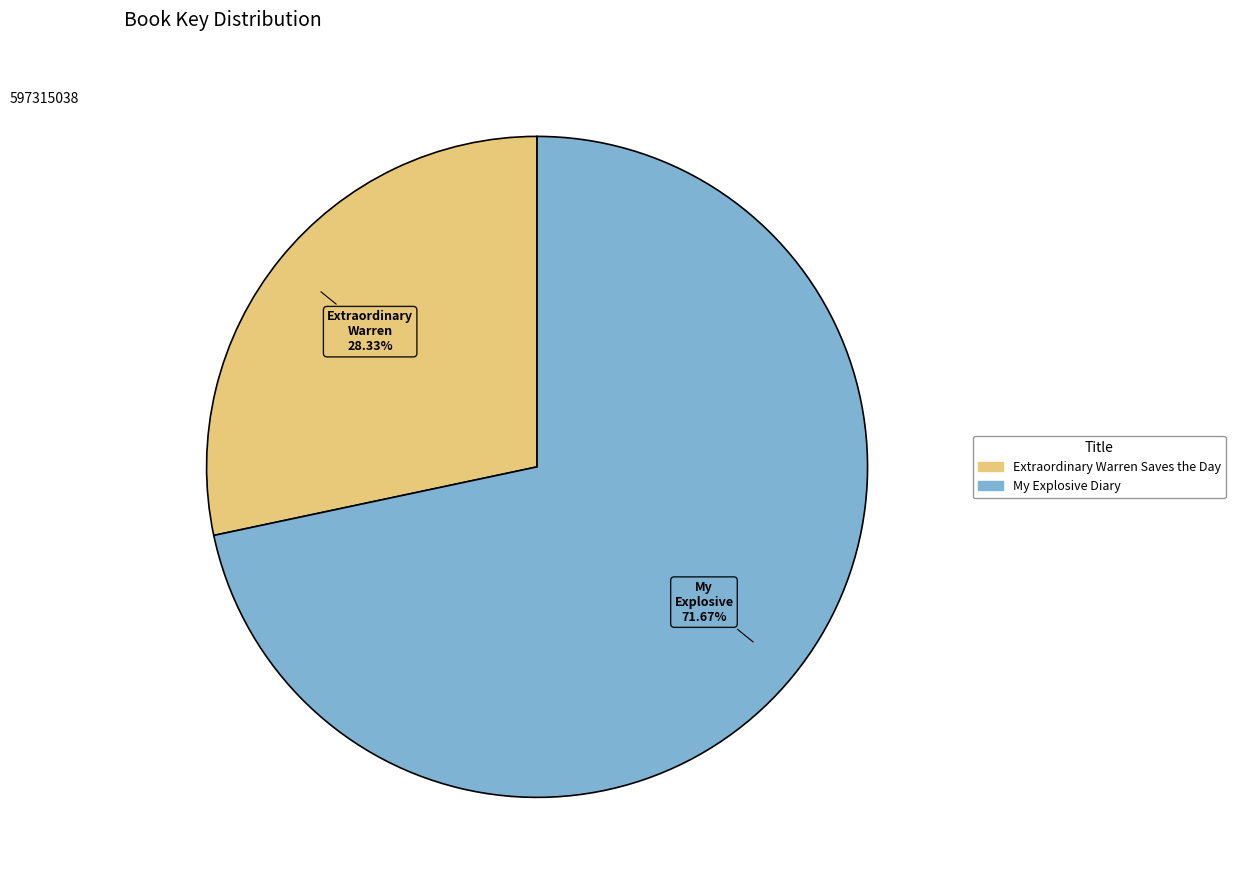

What percentage is the Extraordinary Warren Saves the Day slice, to the nearest percent?

28%